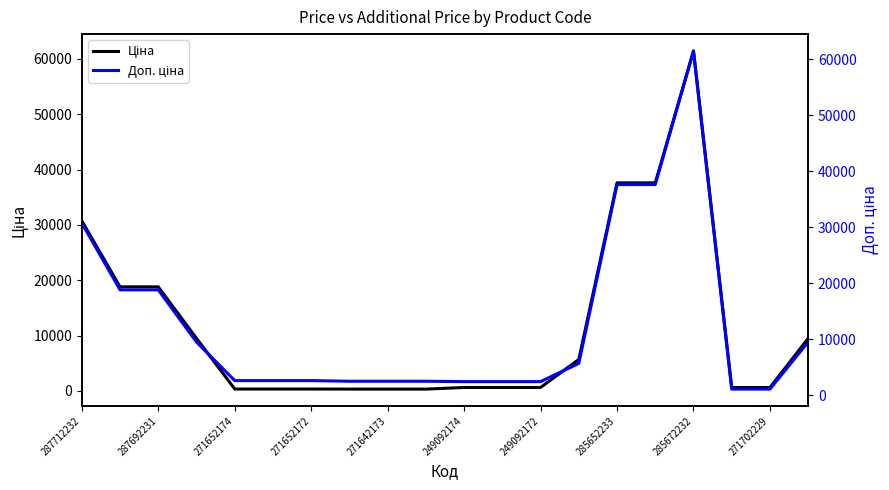

Does the chart have visible grid lines?

No